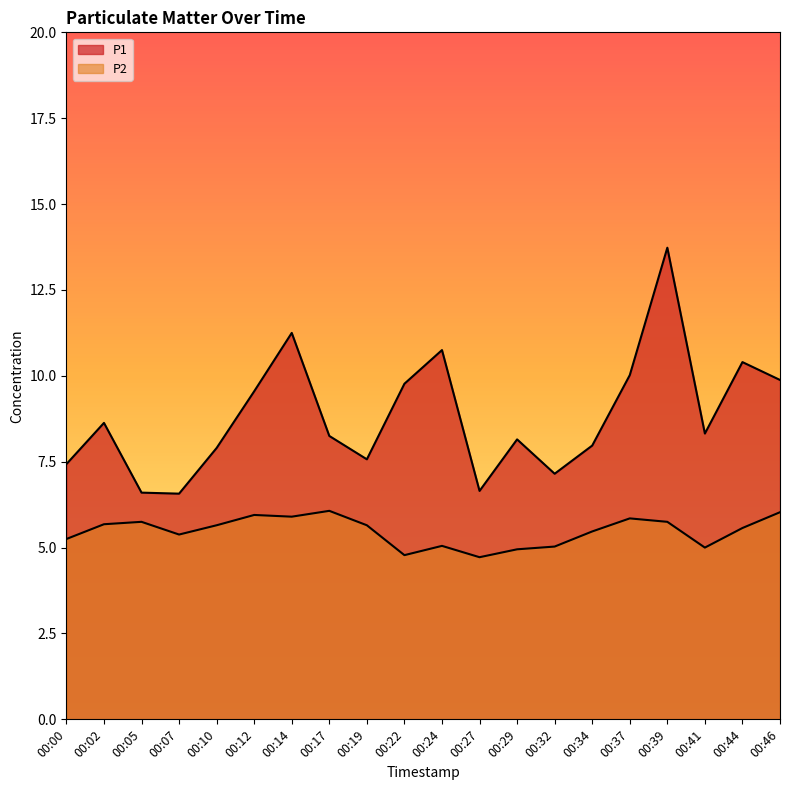

Where is the first local minimum for P2?

00:07